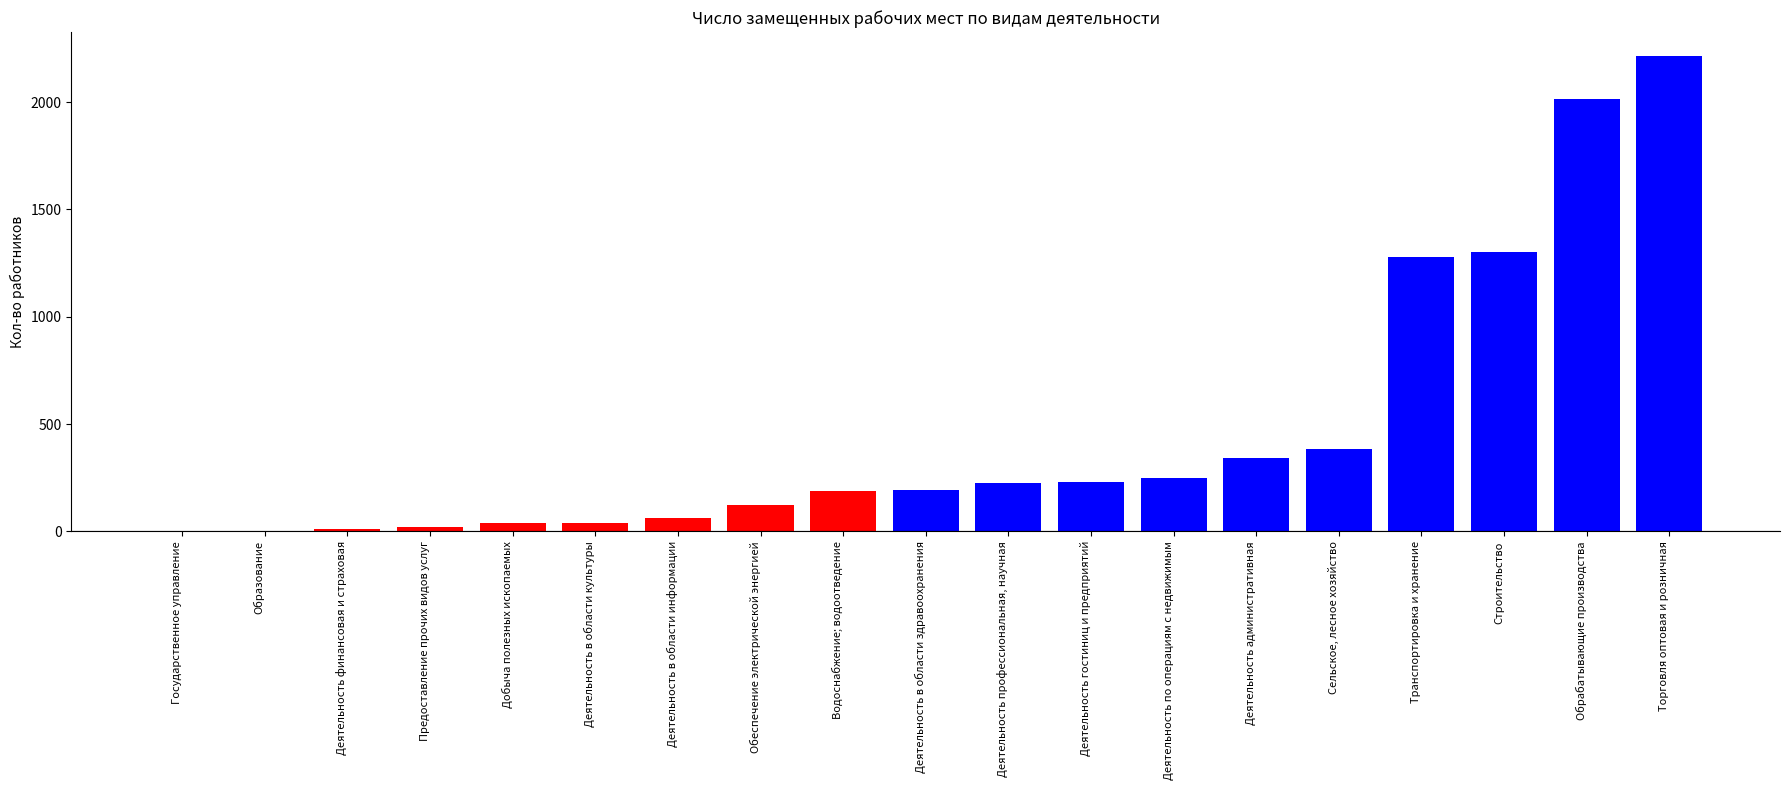

What is the sum of all values?

8921